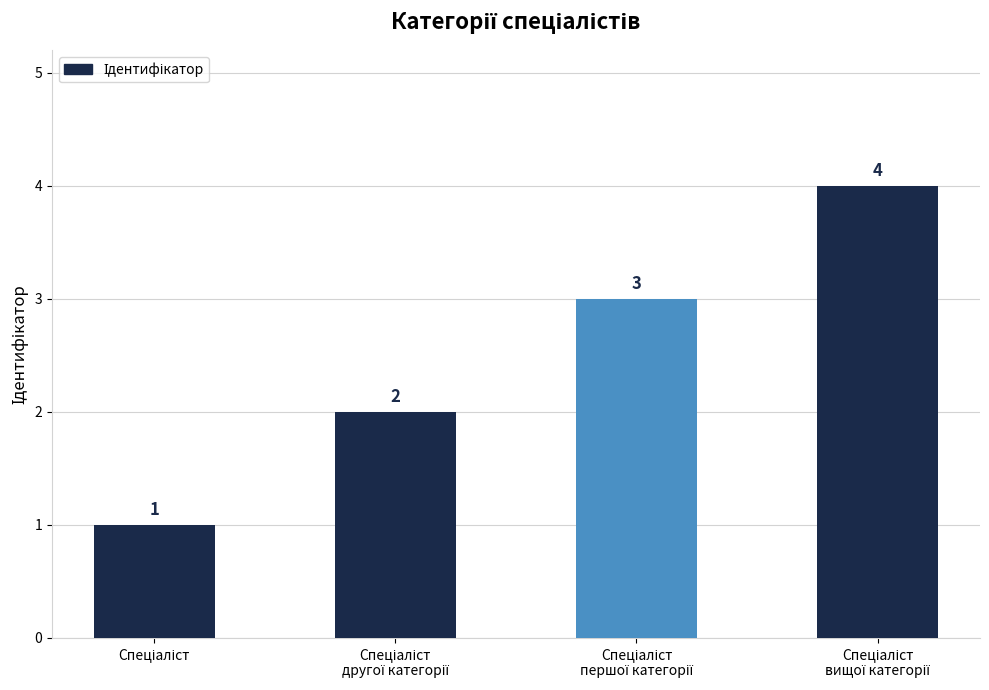

How many values are between 2 and 4?

3